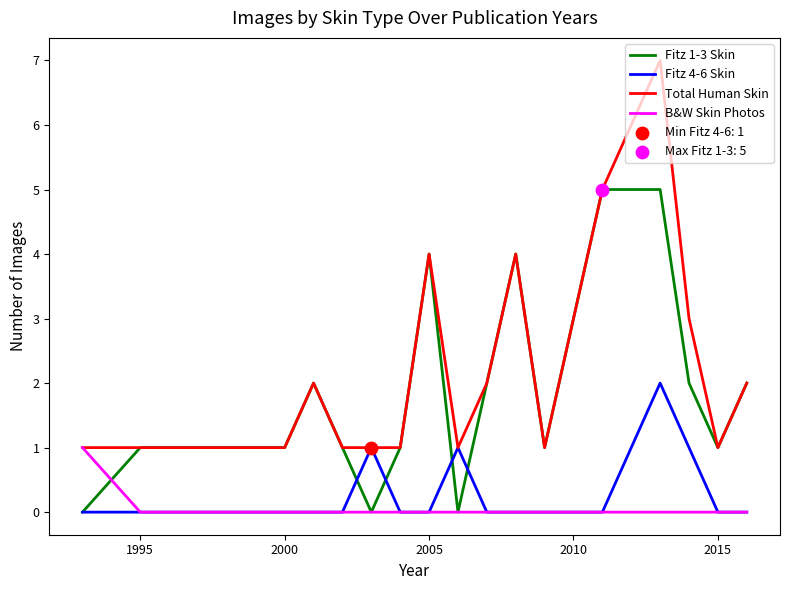

List the series in order of their peak value, highest first.

Total Human Skin, Fitz 1-3 Skin, Fitz 4-6 Skin, B&W Skin Photos